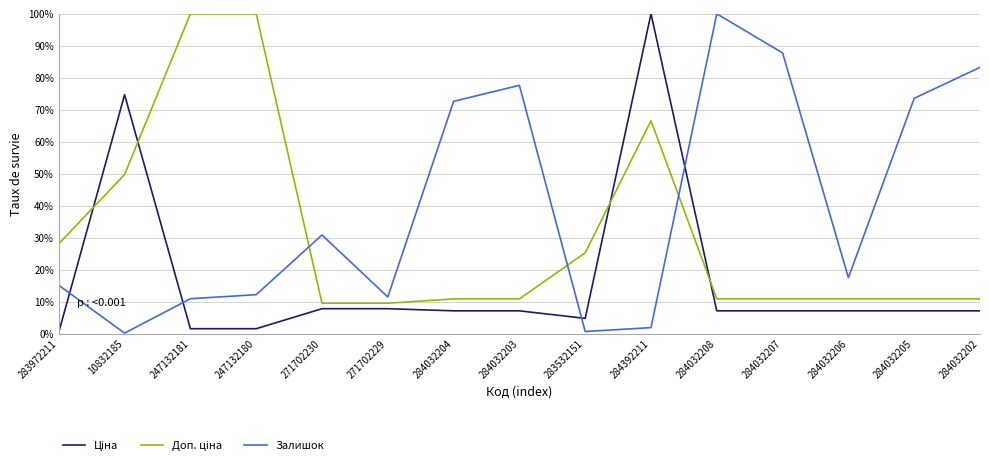

What position from the left is 271702229?

6